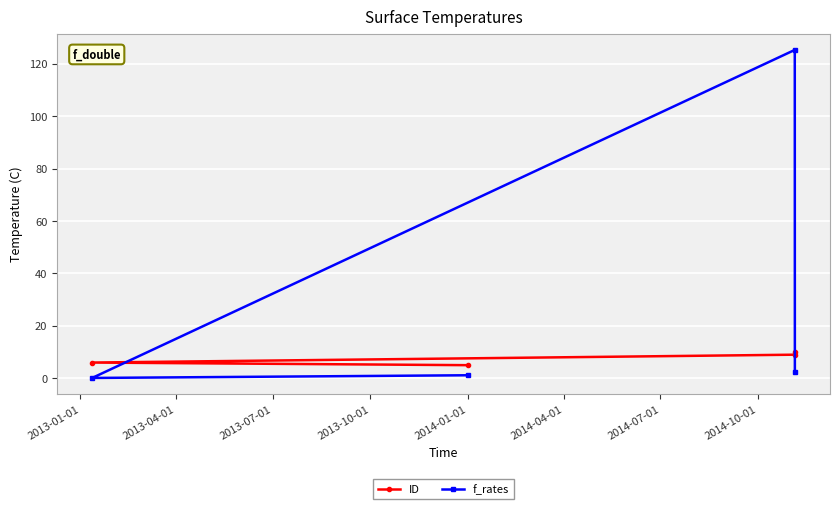

Which series has the widest spread of values?

f_rates